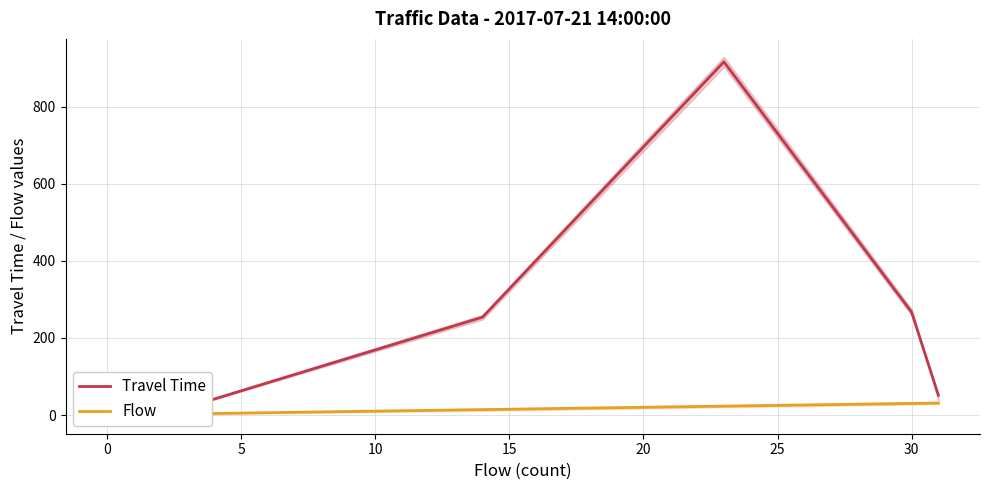

Between 25 and 0, which is larger?

25